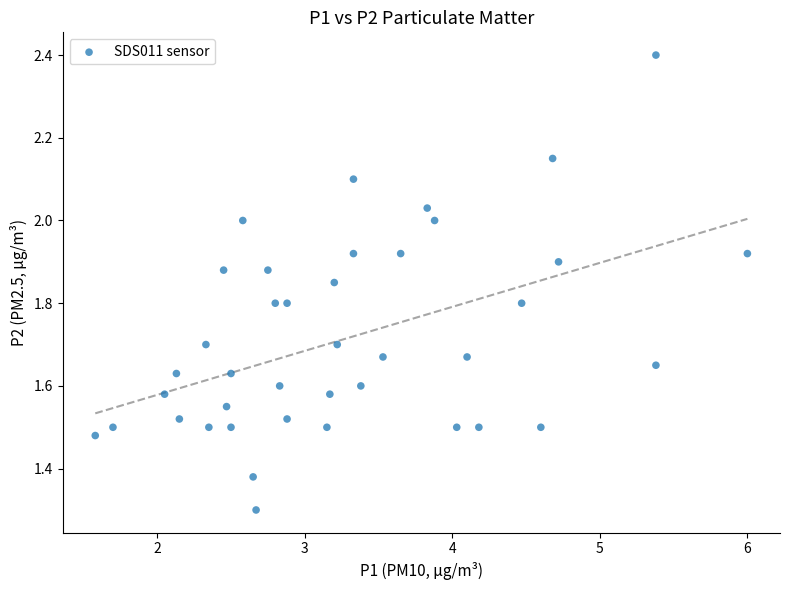

What Y value in the scatter plot is closest to 1?

1.3